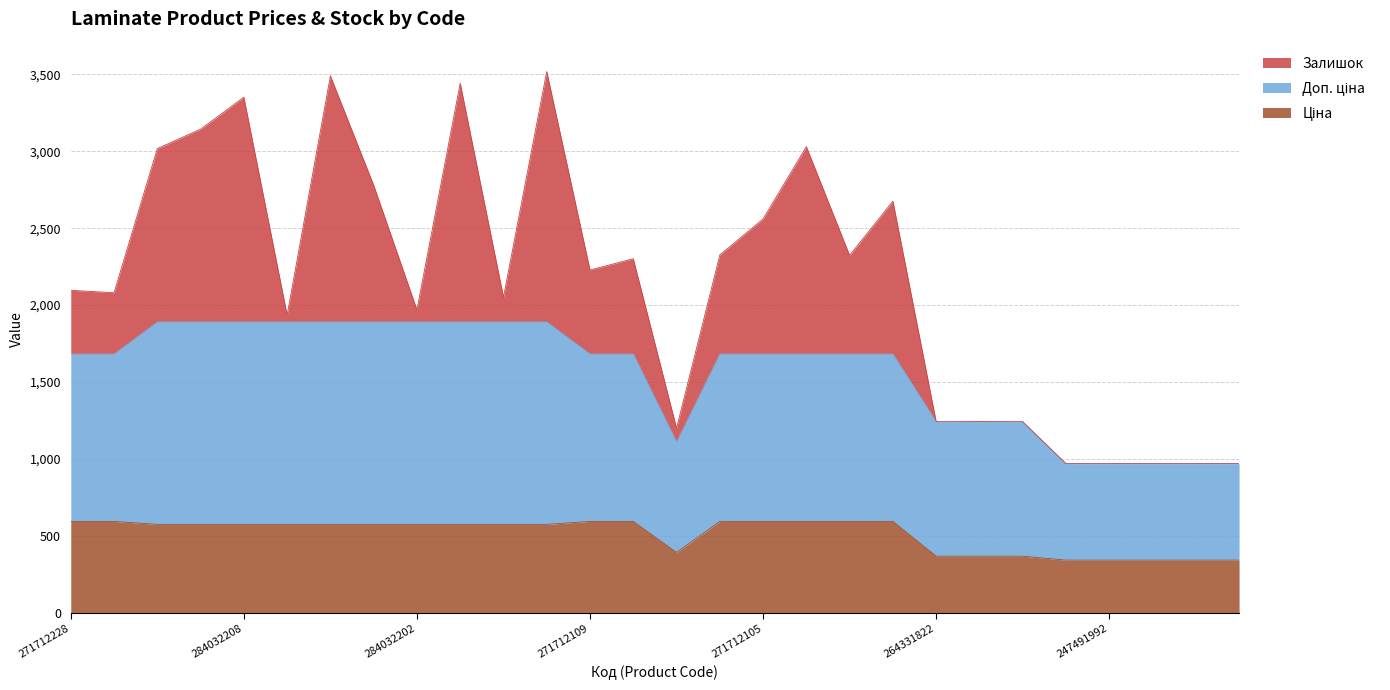

What is the difference between the maximum and minimum values in the Ціна series?

251.7